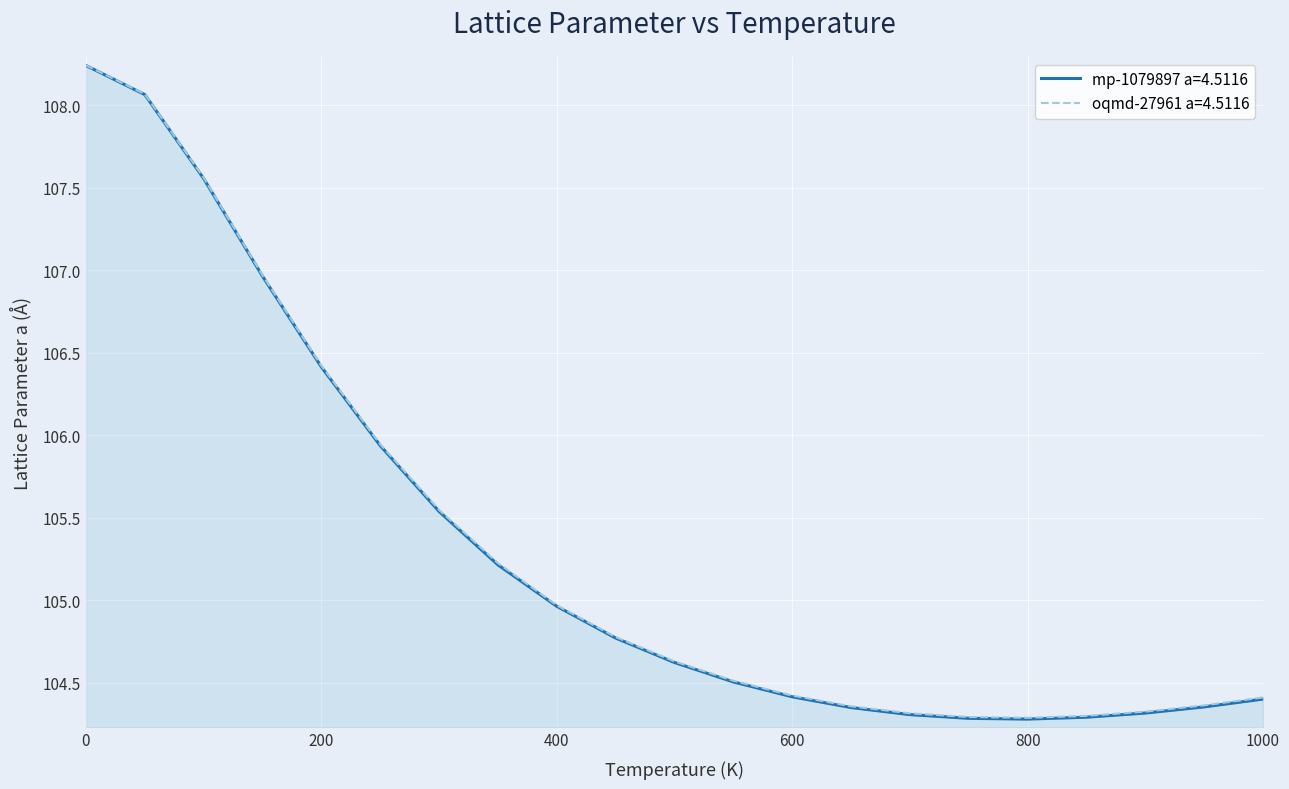

Is it true that mp-1079897 a=4.5116 equals 105.9 at 250.0?

True